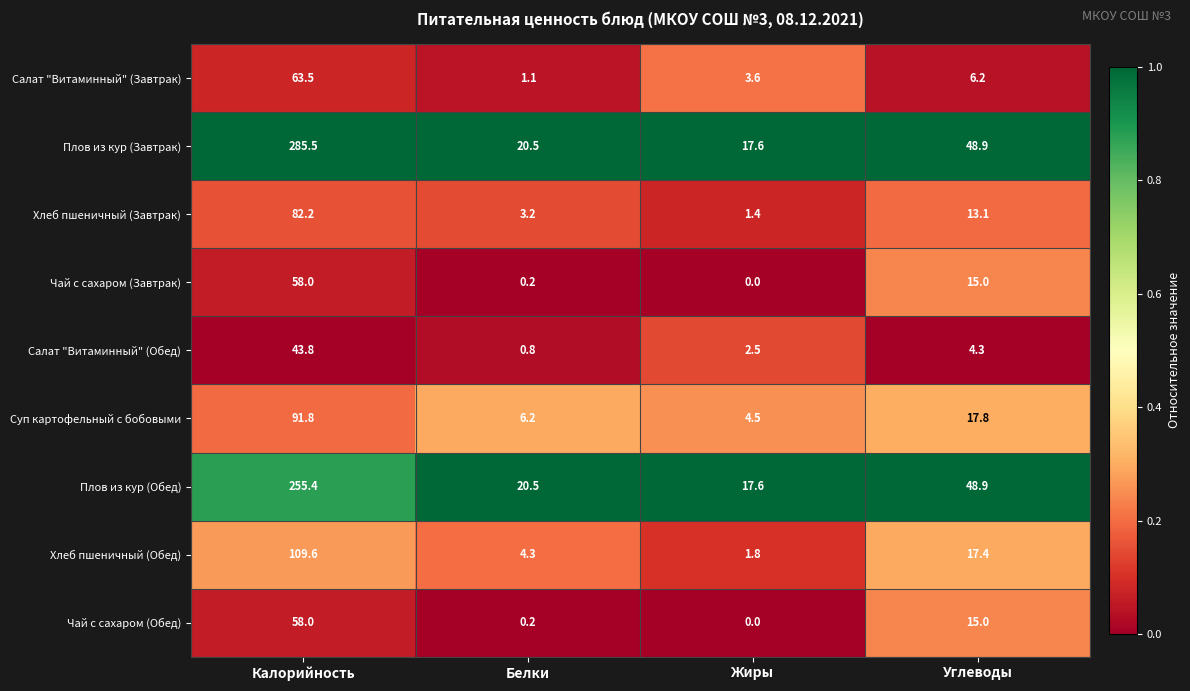

True or false: Хлеб пшеничный (Обед) has a value of 4.3 at Белки.

True